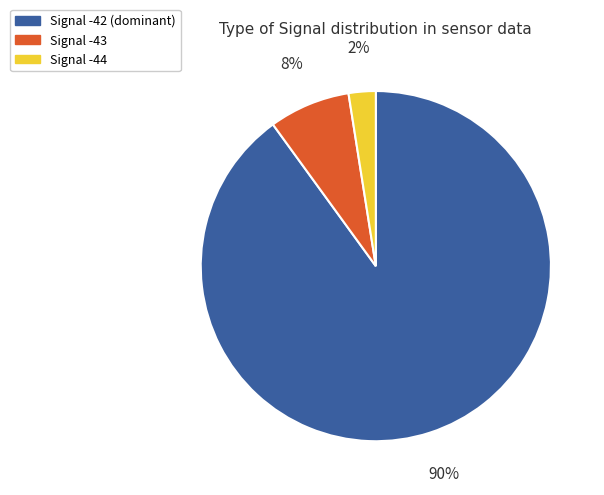

How many segments does this pie chart have?

3